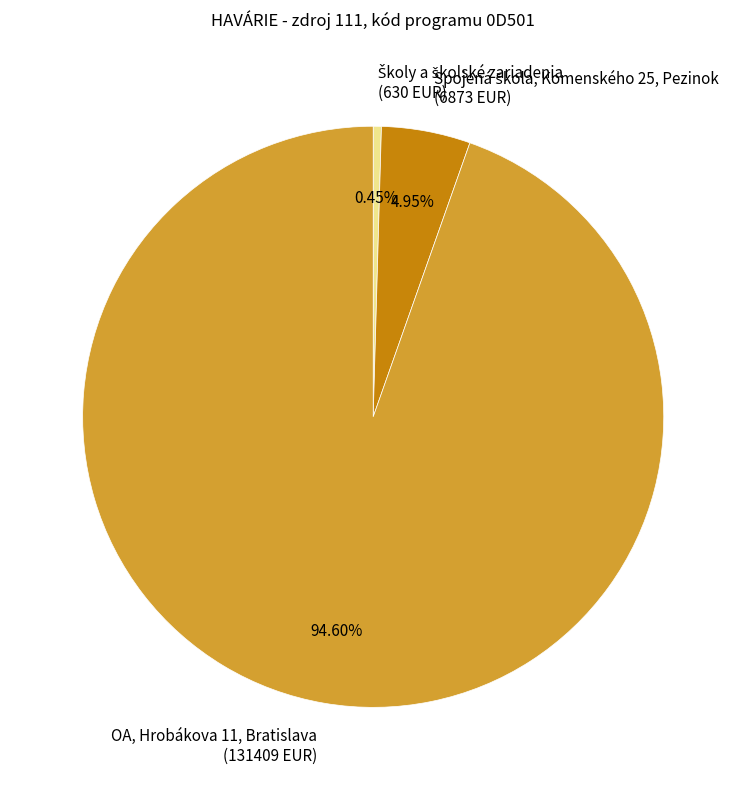

What percentage is the OA, Hrobákova 11, Bratislava slice, to the nearest percent?

95%